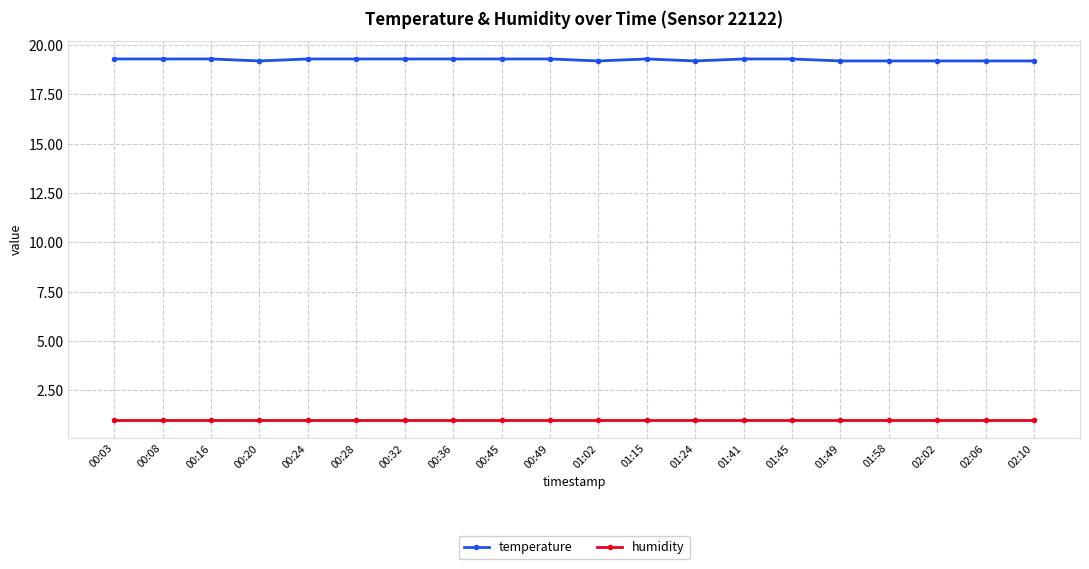

What is the sum of the humidity values at 00:03 and 01:15?

2.0